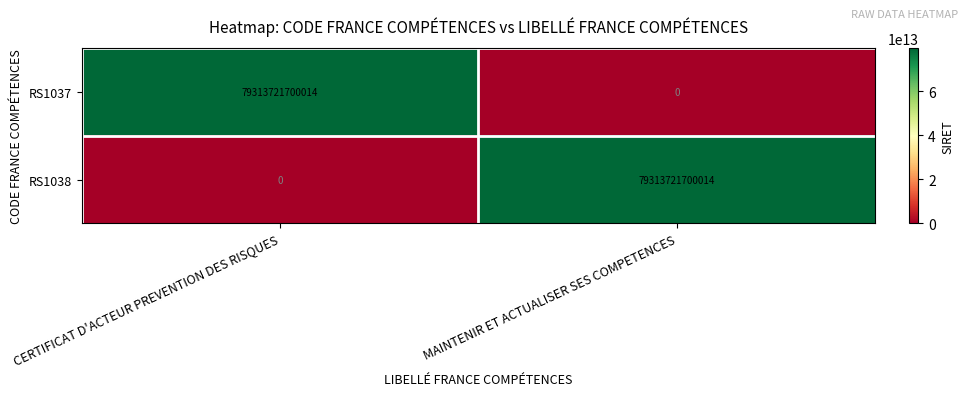

At which label does RS1037 reach its peak?

CERTIFICAT D'ACTEUR PREVENTION DES RISQUES